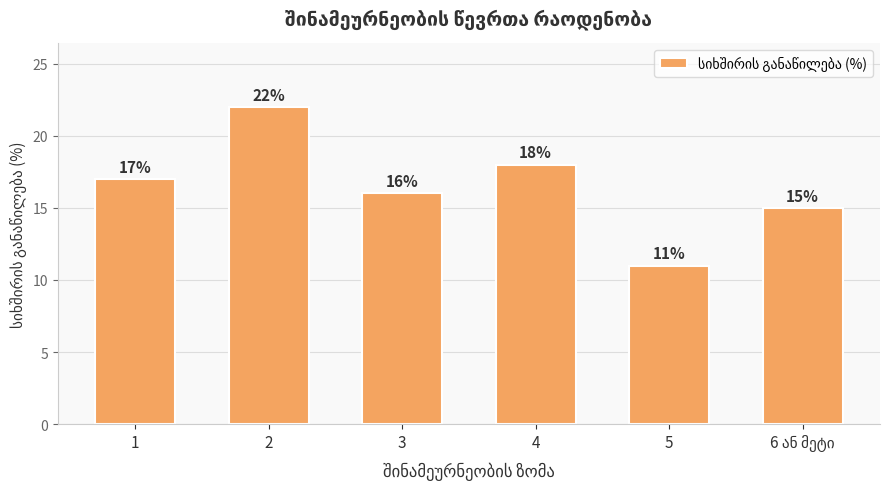

How many series are shown in this chart?

1